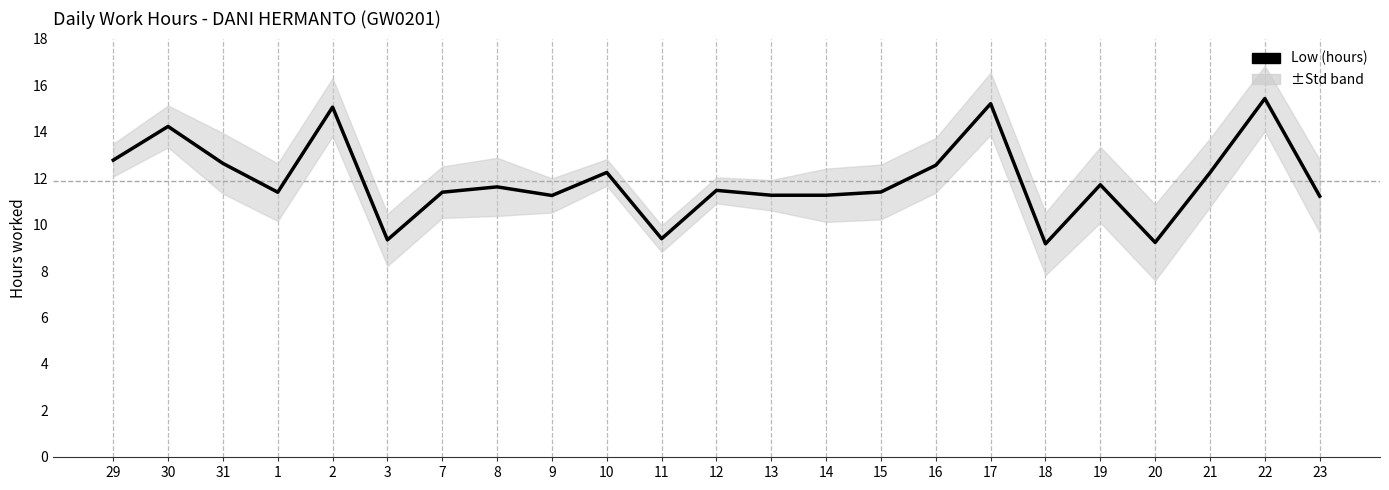

What is the sum of all values?

273.4